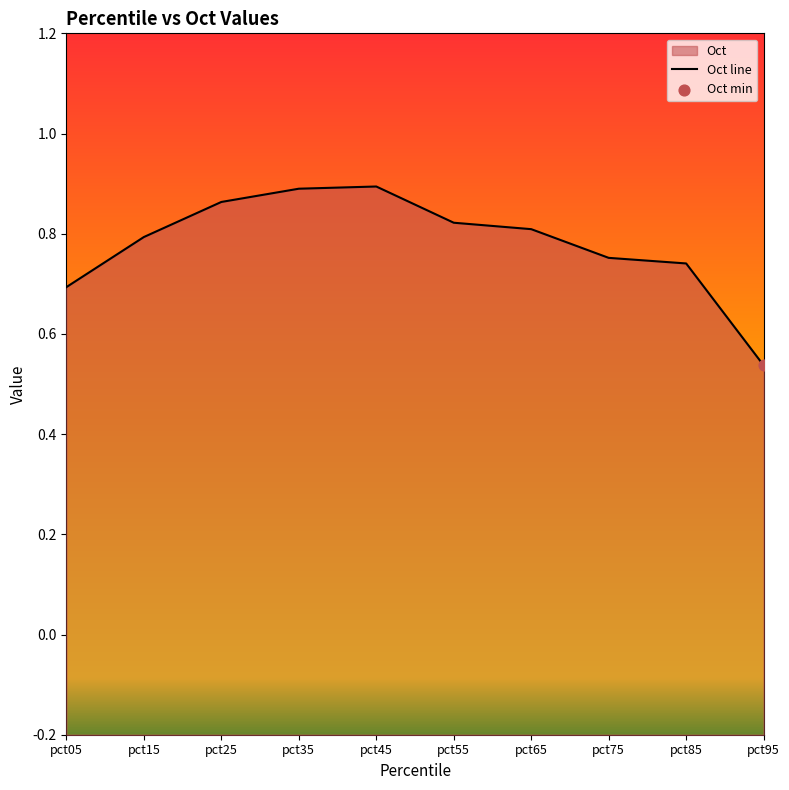

What is the change in value from pct35 to pct95?

-0.4